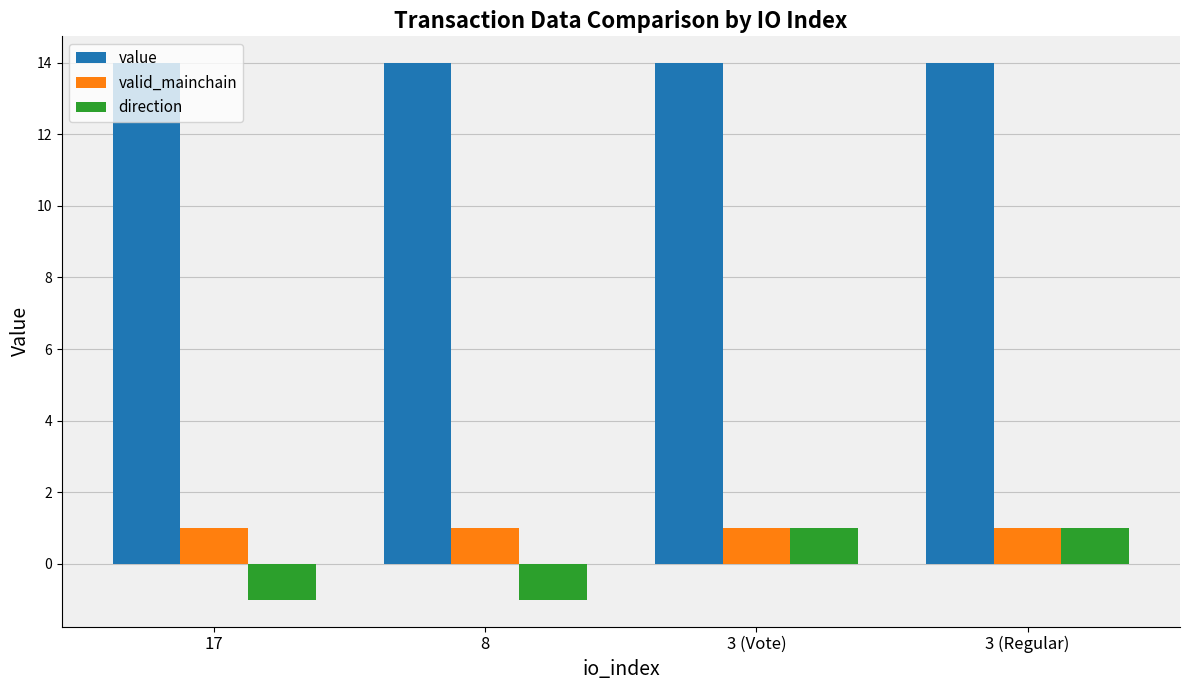

At how many categories does at least one series exceed 8?

4